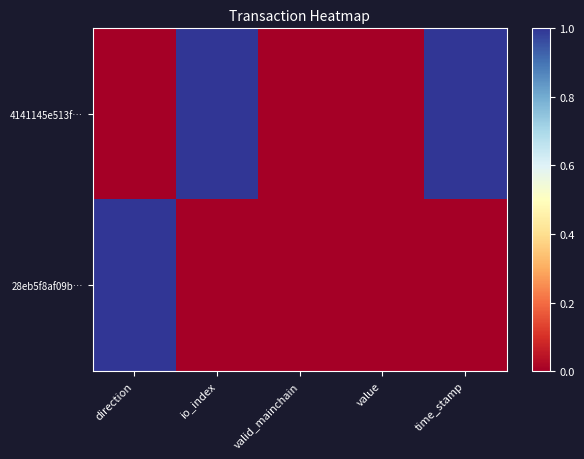

Count the number of categories in the chart.

5